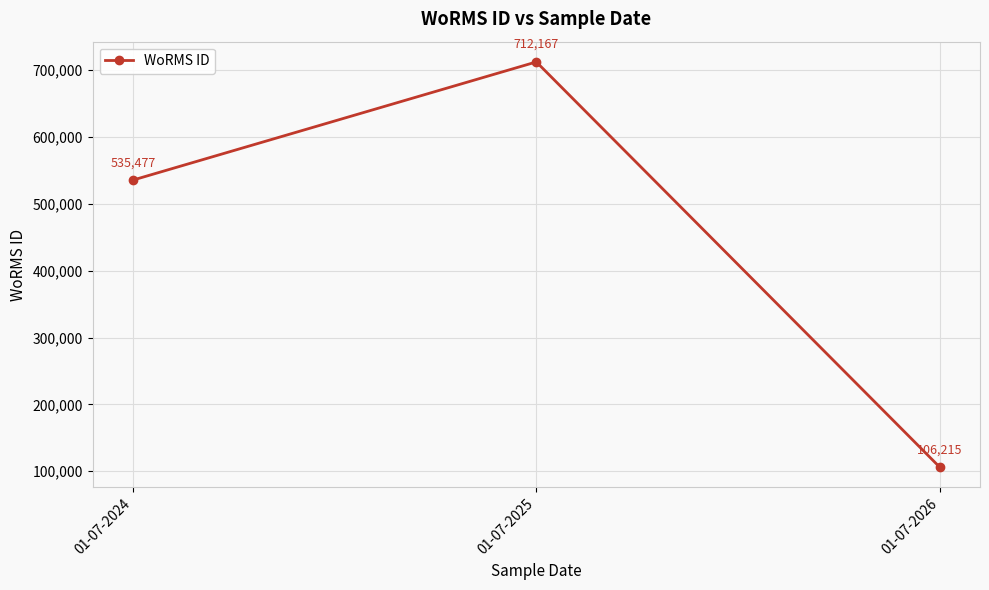

Which category has the lowest value across all series?

01-07-2026